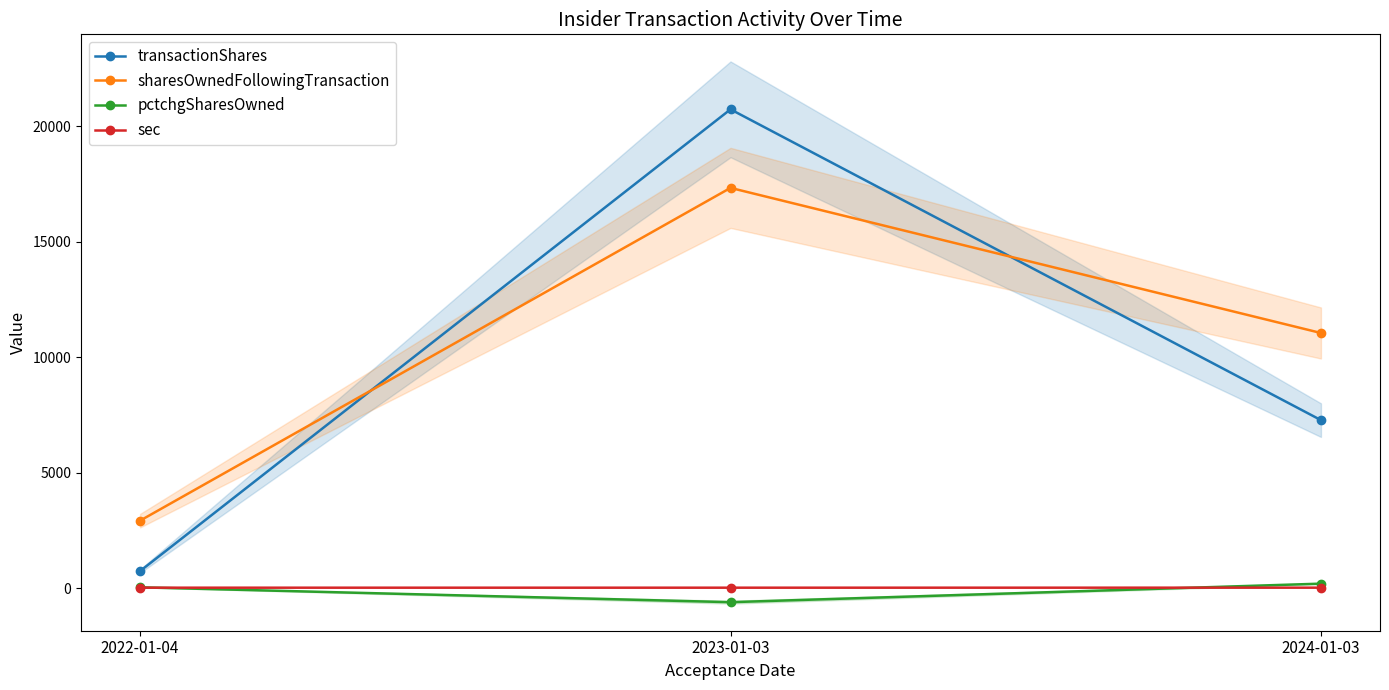

Is it true that pctchgSharesOwned equals -977 at 2023-01-03?

False